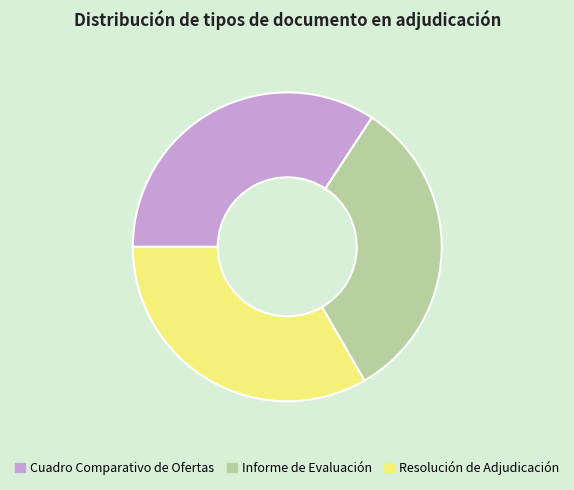

Between Informe de Evaluación and Cuadro Comparativo de Ofertas, which is larger?

Cuadro Comparativo de Ofertas